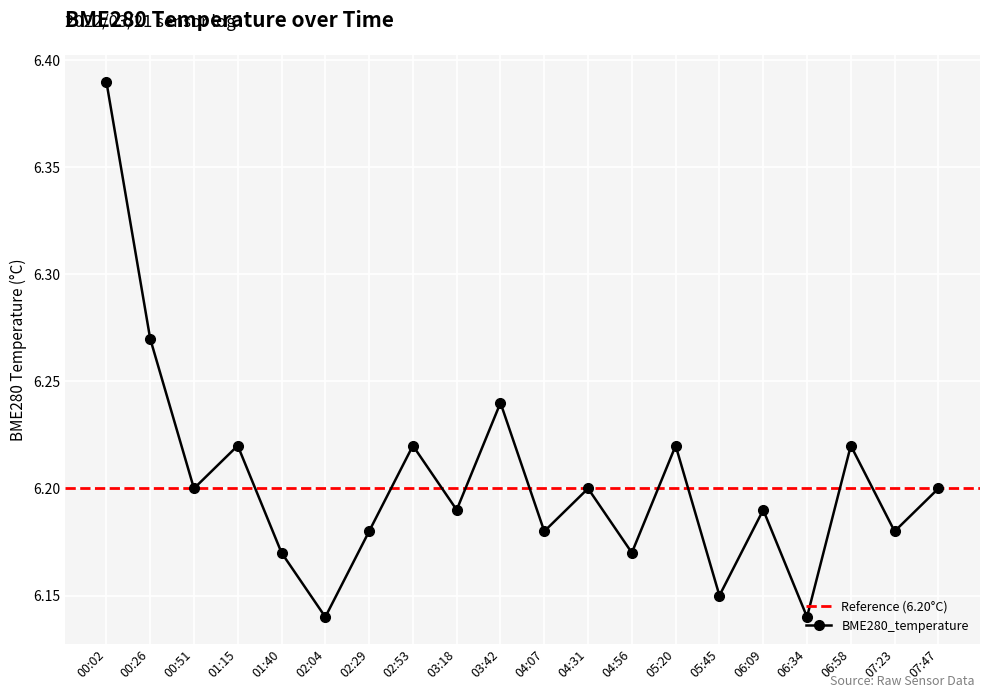

Reading right to left, extract all data points from this chart.

07:47=6.2	07:23=6.2	06:58=6.2	06:34=6.1	06:09=6.2	05:45=6.2	05:20=6.2	04:56=6.2	04:31=6.2	04:07=6.2	03:42=6.2	03:18=6.2	02:53=6.2	02:29=6.2	02:04=6.1	01:40=6.2	01:15=6.2	00:51=6.2	00:26=6.3	00:02=6.4